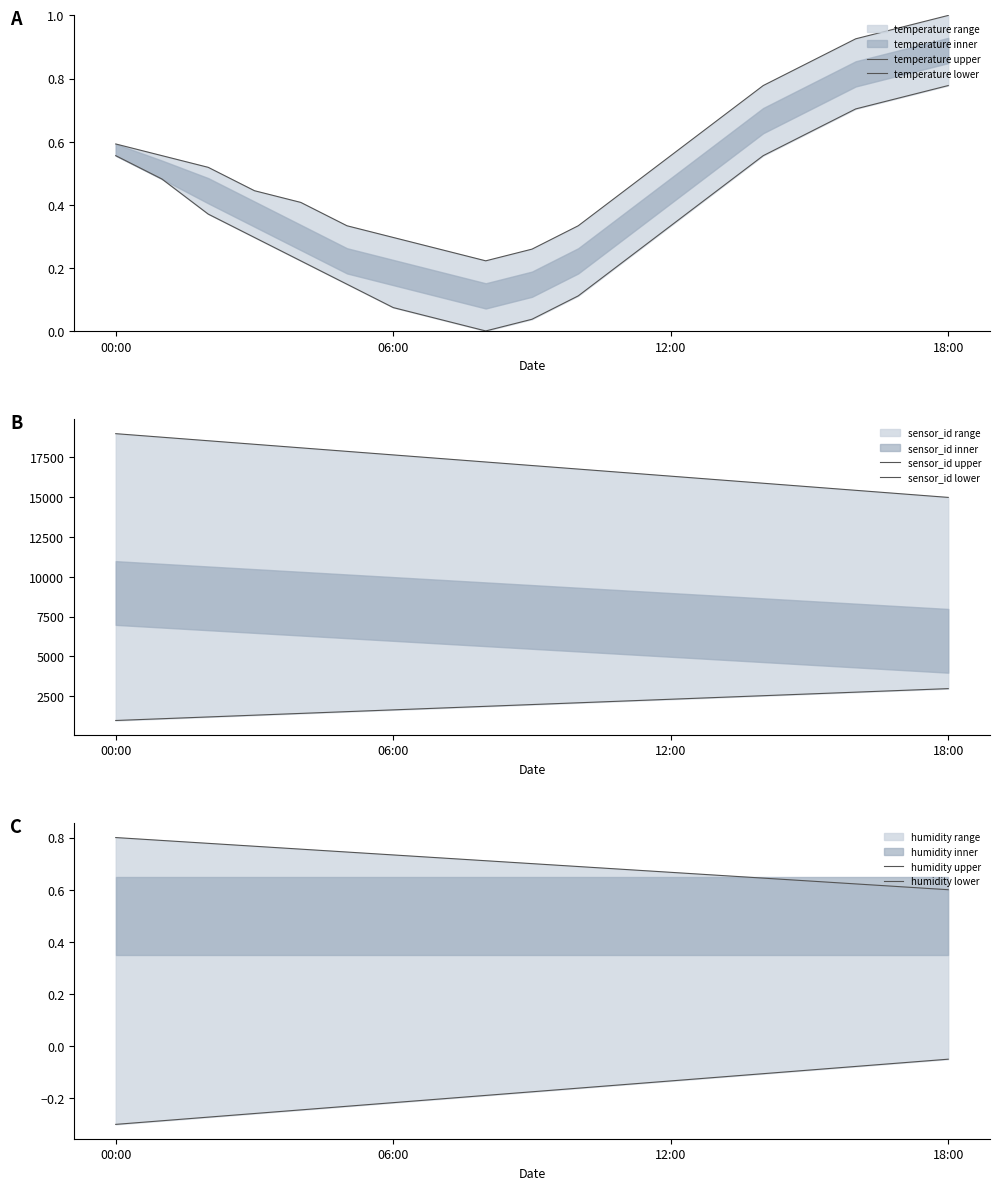

Rank the series by their maximum value, from highest to lowest.

sensor_id upper, sensor_id lower, temperature upper, humidity upper, temperature lower, humidity lower